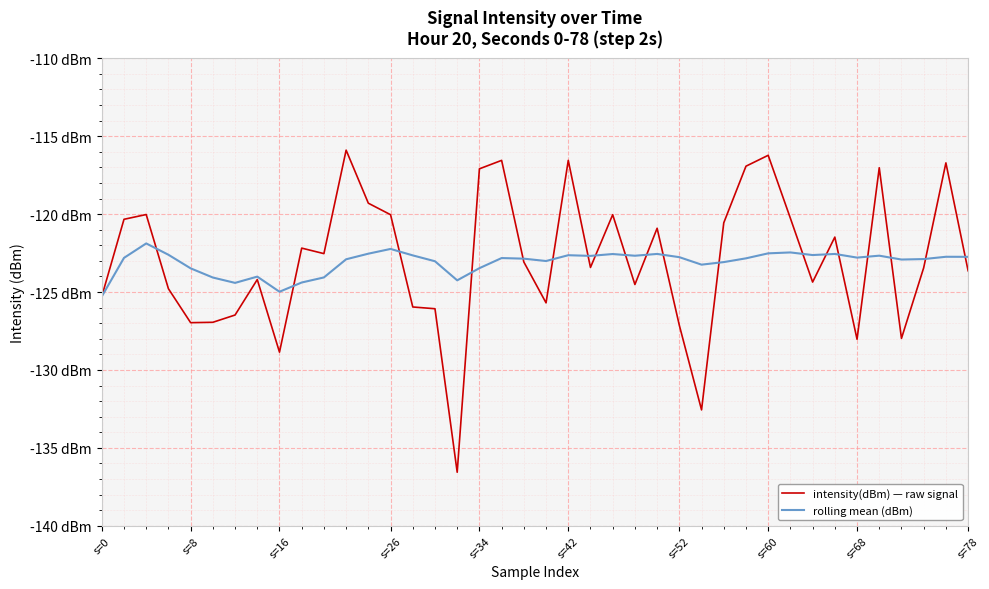

List the series in order of their overall mean, lowest first.

rolling mean (dBm), intensity(dBm) — raw signal